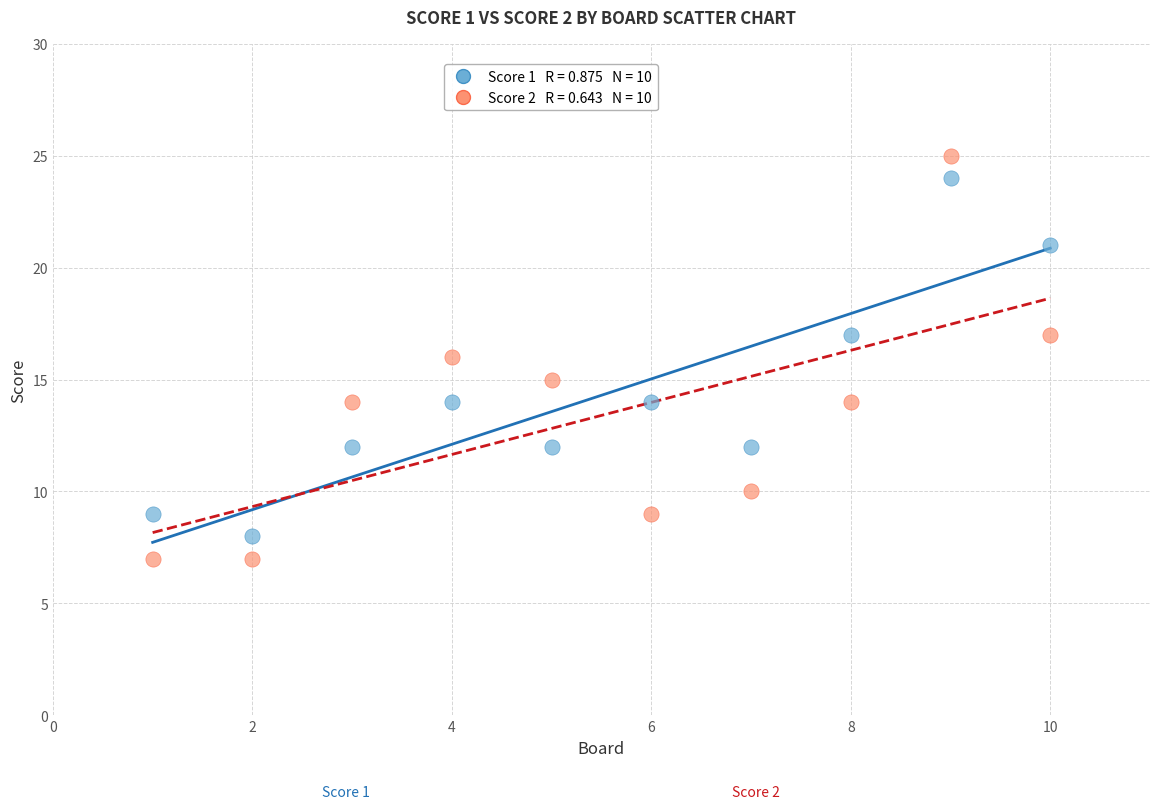

Across all data points, what is the range of Y values (max minus min)?

18